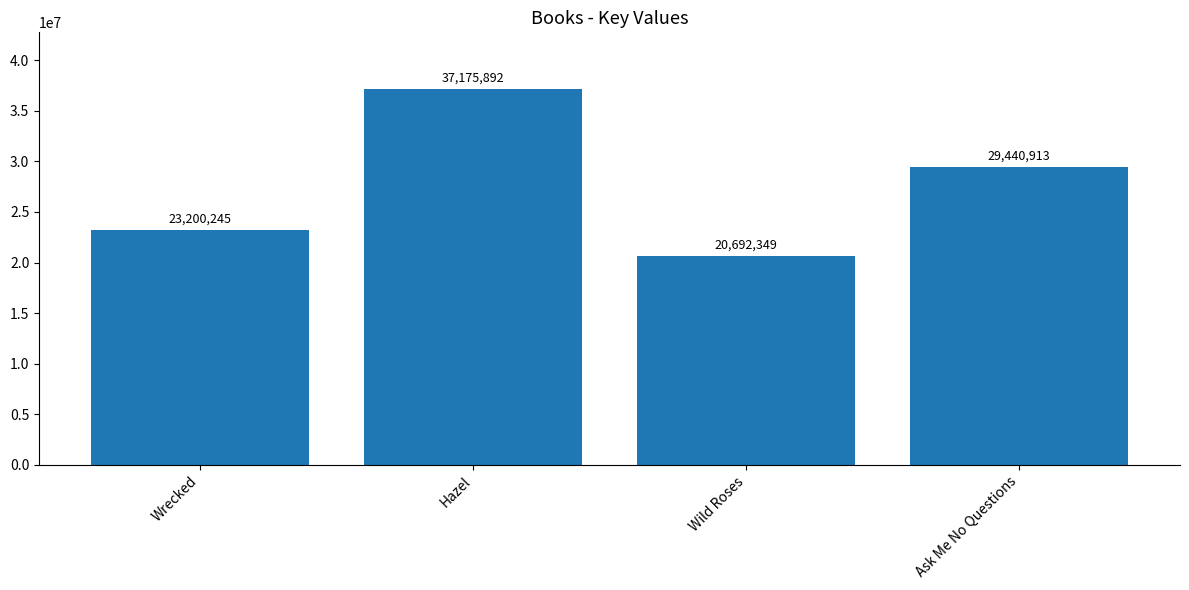

At which label does the data first exceed 29440913?

Hazel